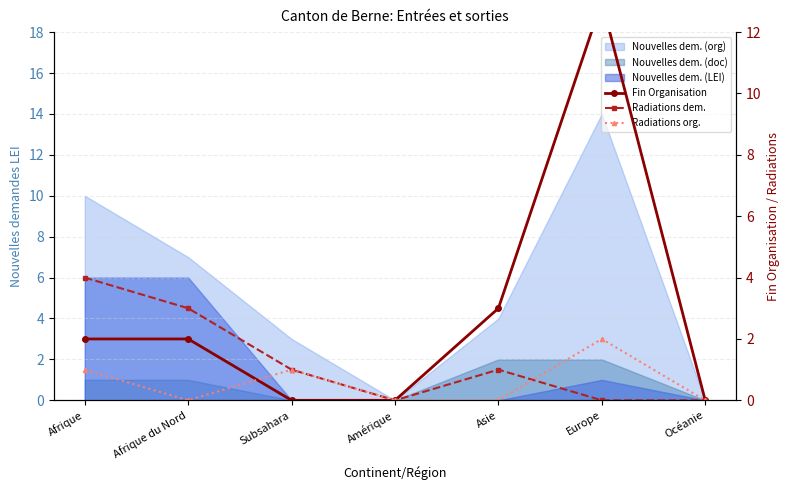

At which category does Radiations dem. reach its first local peak?

Asie